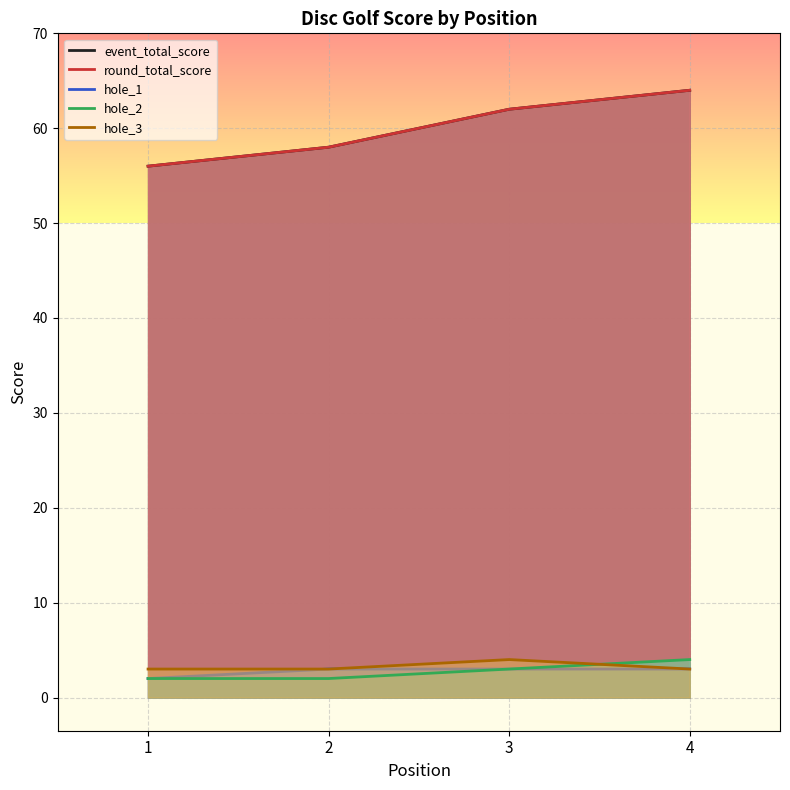

How many lines are shown in the chart?

5